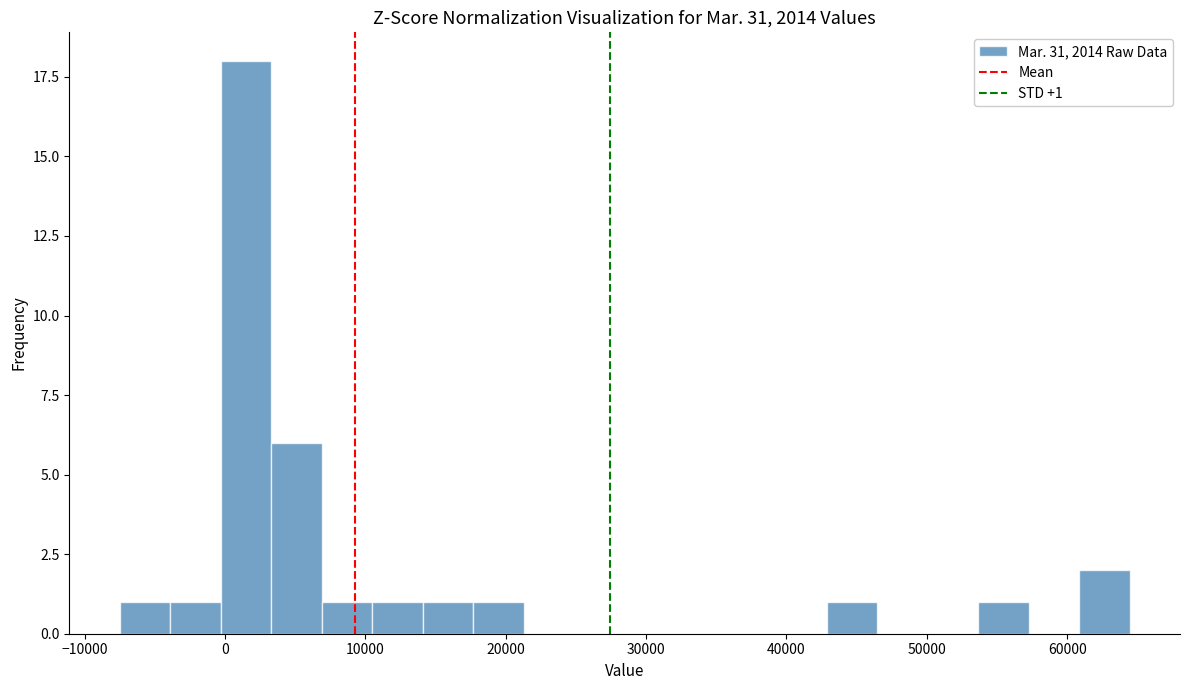

Read against the x-axis, roughly where is the centre of the tallest bar?

1000